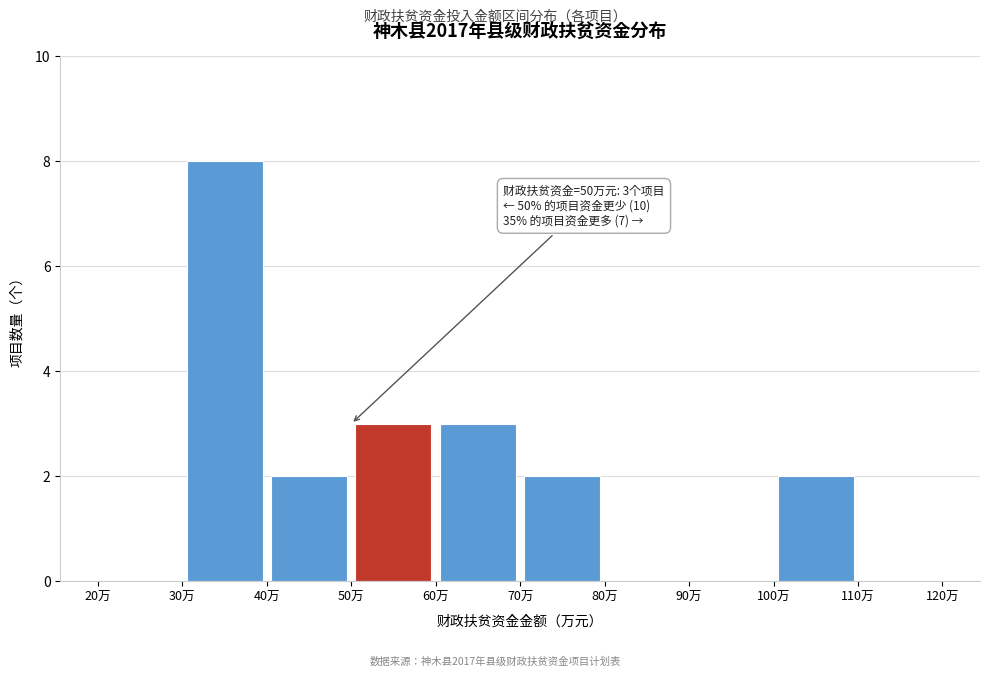

Which range on the x-axis has the tallest bar?

30 to 40